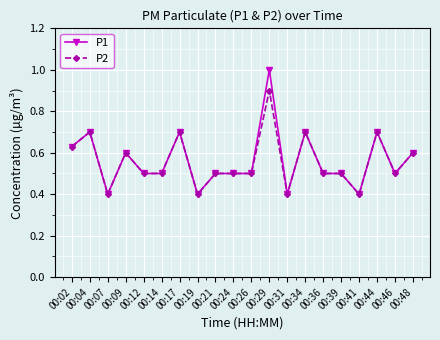

The value of P1 at 00:04 is 0.7. True or false?

True